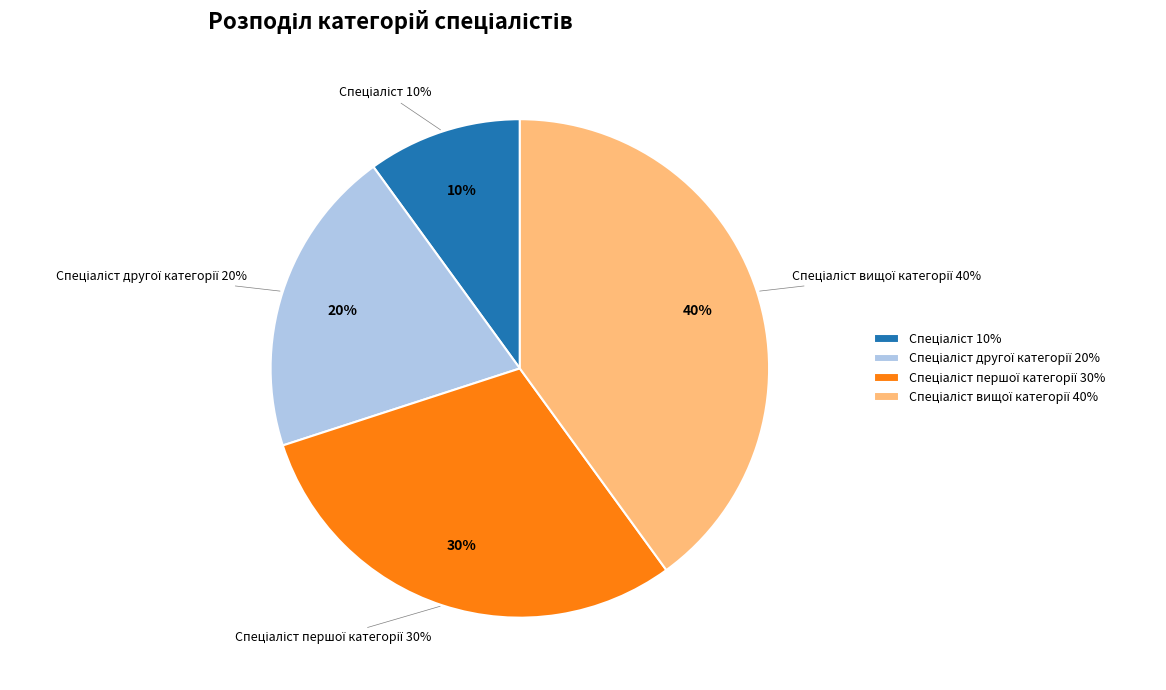

Combined, what portion of the pie is Спеціаліст першої категорії and Спеціаліст вищої категорії?

70.0%